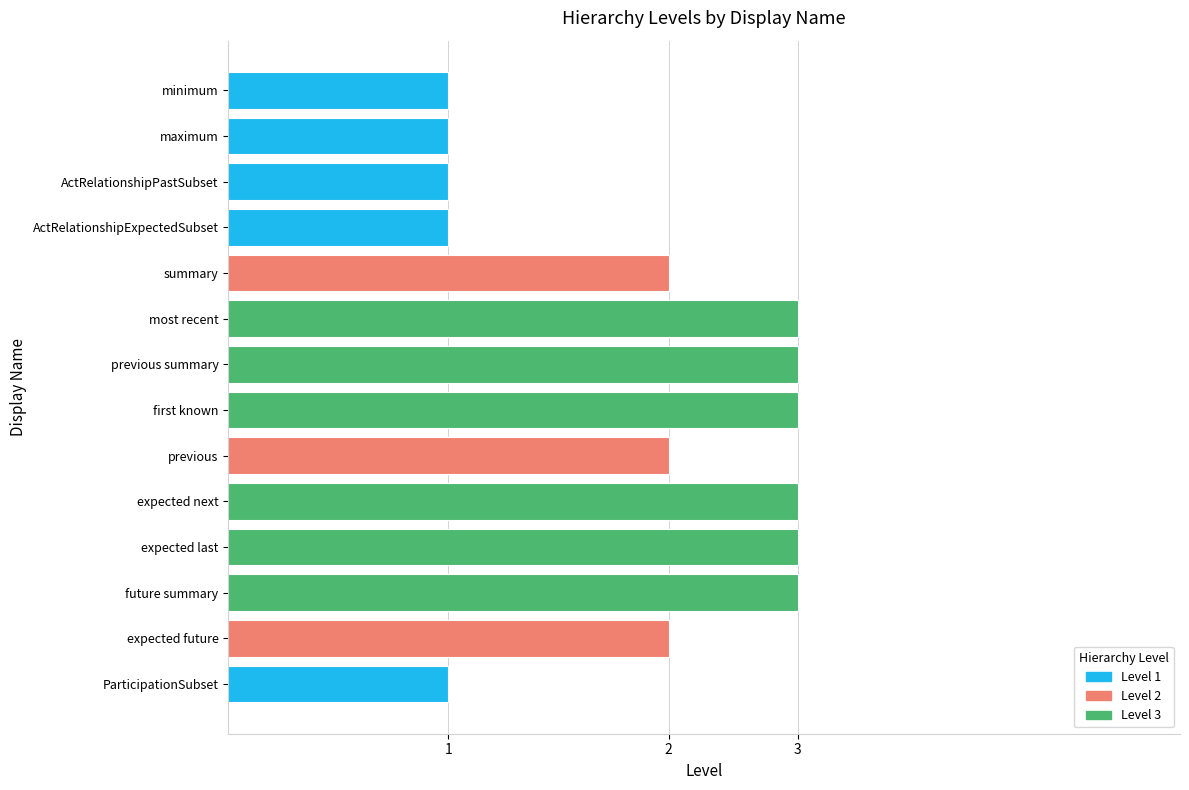

What position from the left is first known?

7